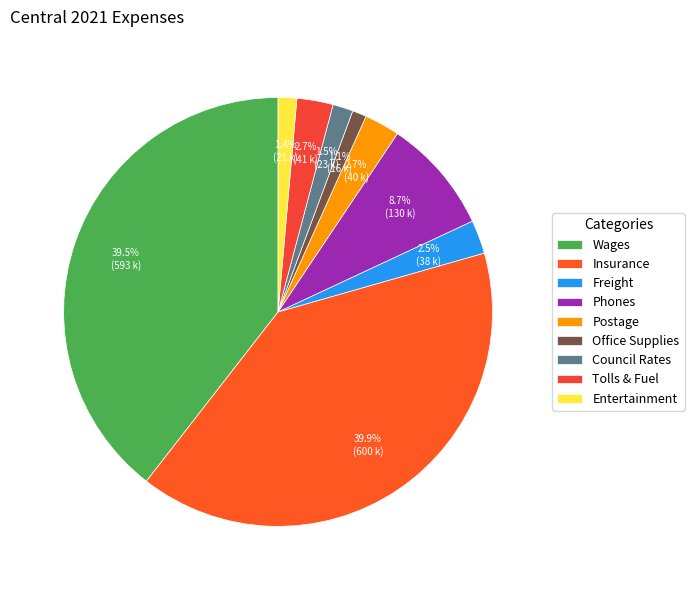

Combined, do Insurance and Freight account for over 50%?

No